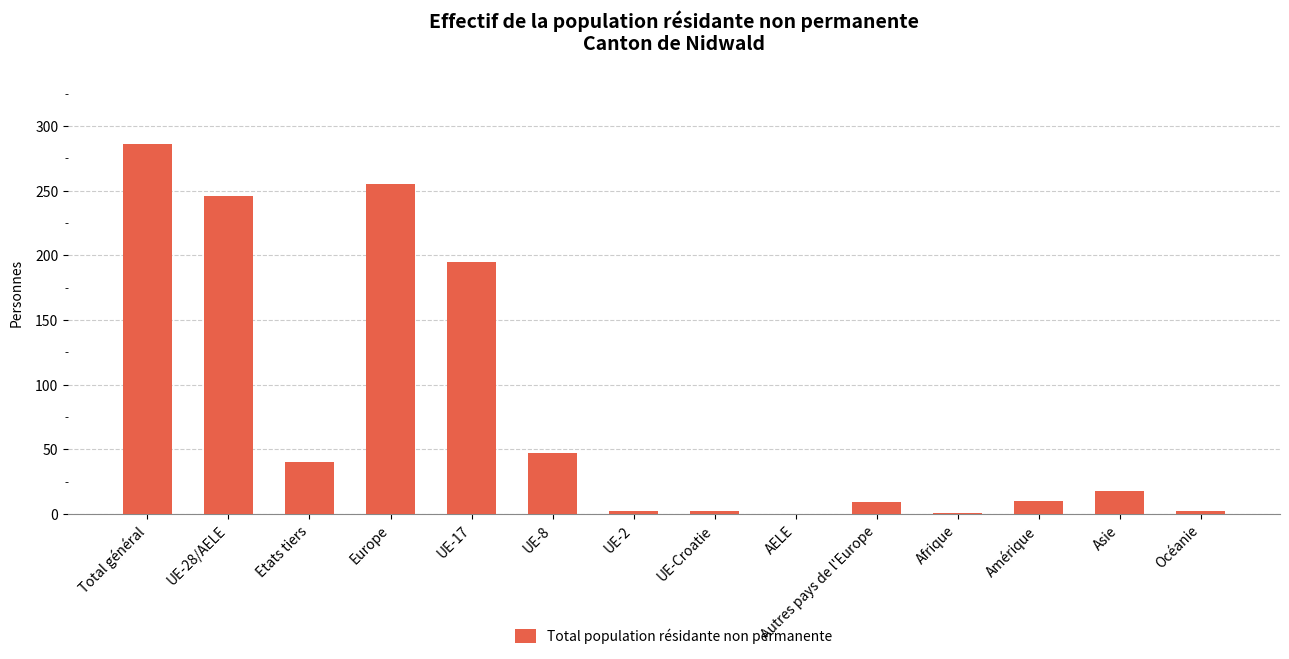

The chart shows a value of 47 at UE-8. True or false?

True